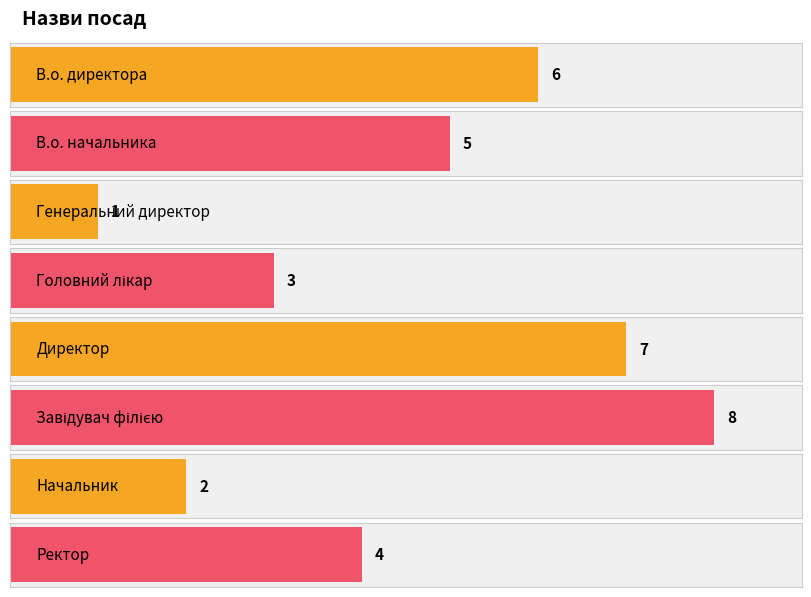

What is the difference between the second highest and second lowest values?

5